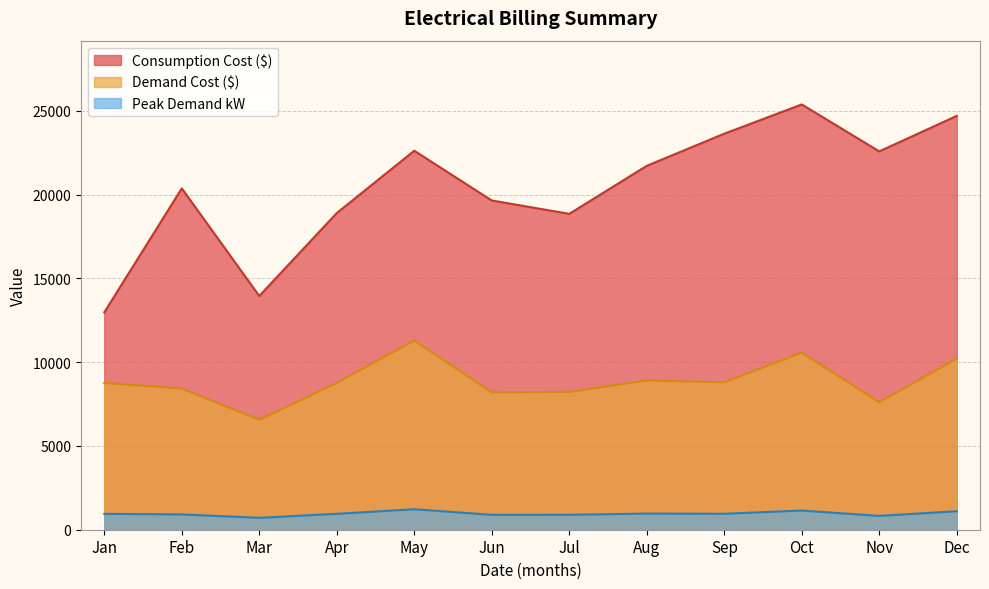

What is the difference between the maximum and minimum values in the Demand Cost ($) series?

4730